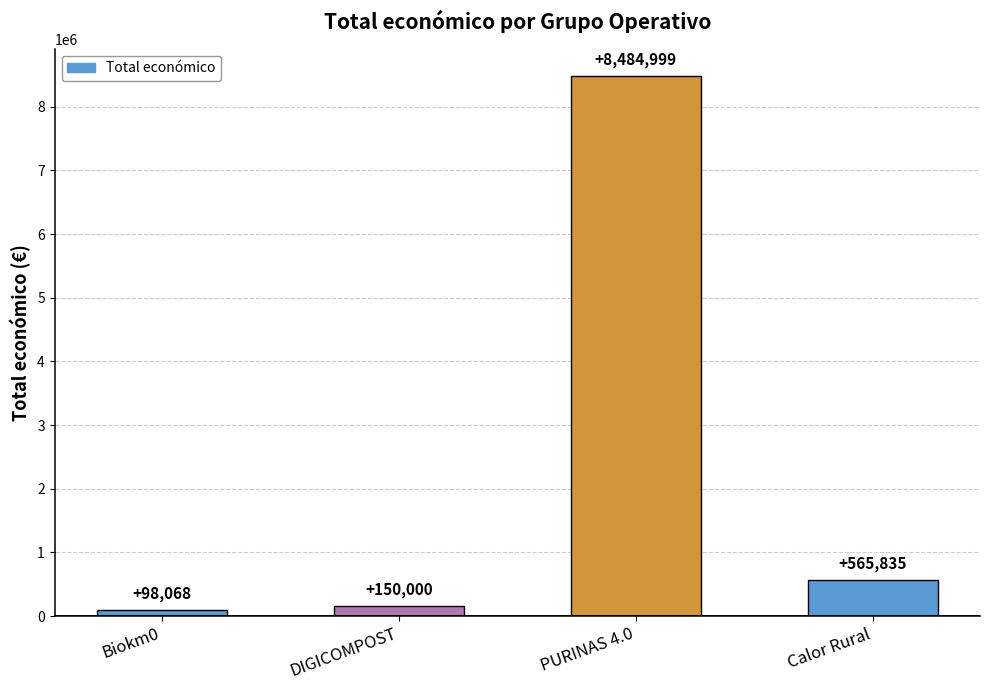

Reading left to right, extract all data points from this chart.

Biokm0=98068	DIGICOMPOST=150000	PURINAS 4.0=8484999	Calor Rural=565835